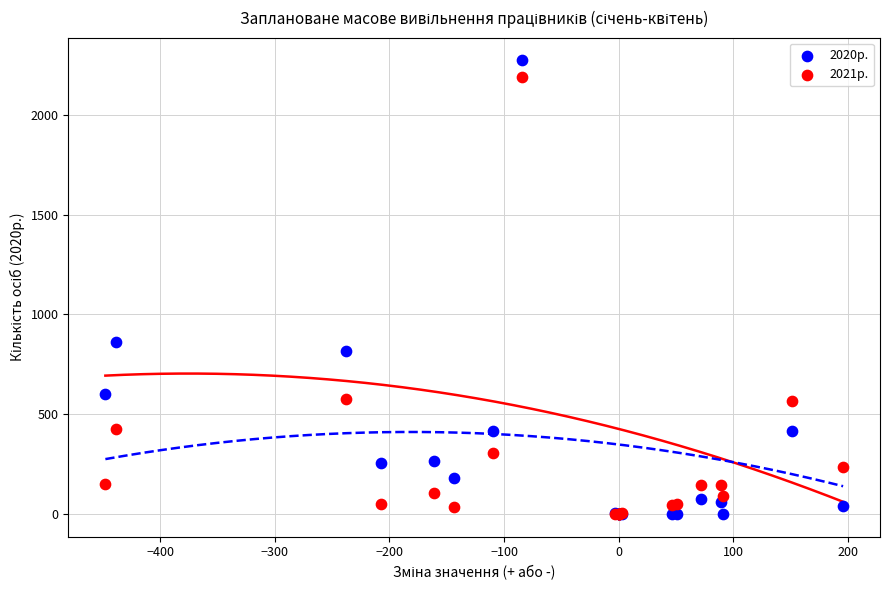

Which series has the largest Y range (max minus min)?

2020р.